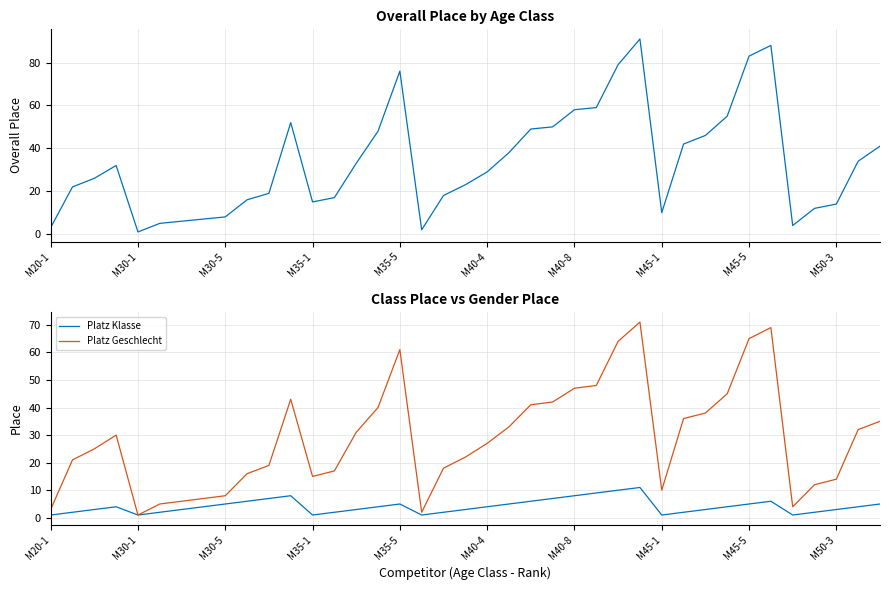

How many interior local valleys does the Platz Geschlecht series have?

5